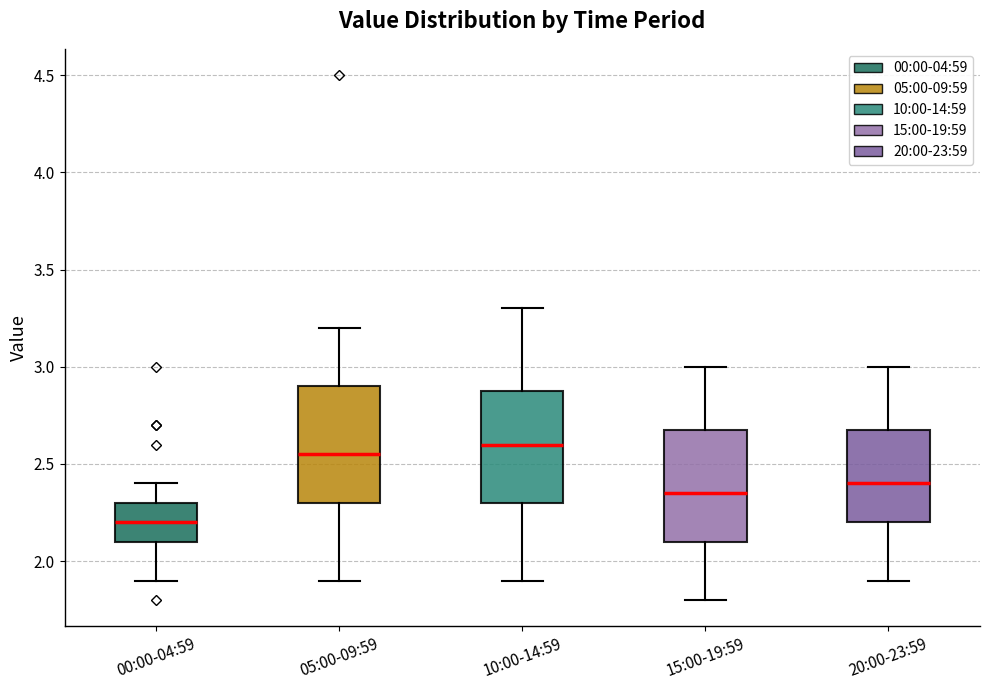

Where does the upper whisker of the box for 15:00-19:59 end on the y-axis? The values are not printed on the chart, so give them approximately, as read against the axis.

3.00